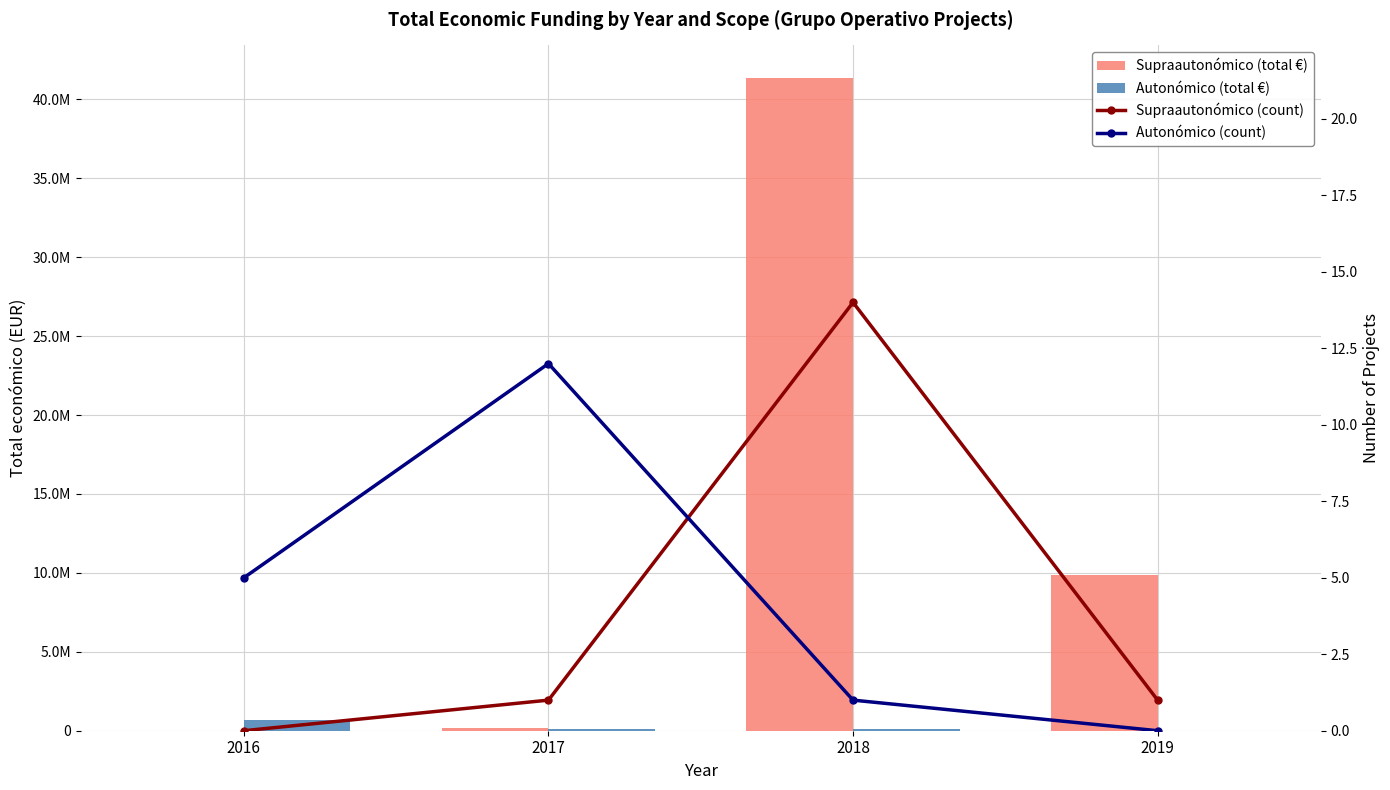

Is it true that Autonómico (total €) equals 115021 at 2017?

True